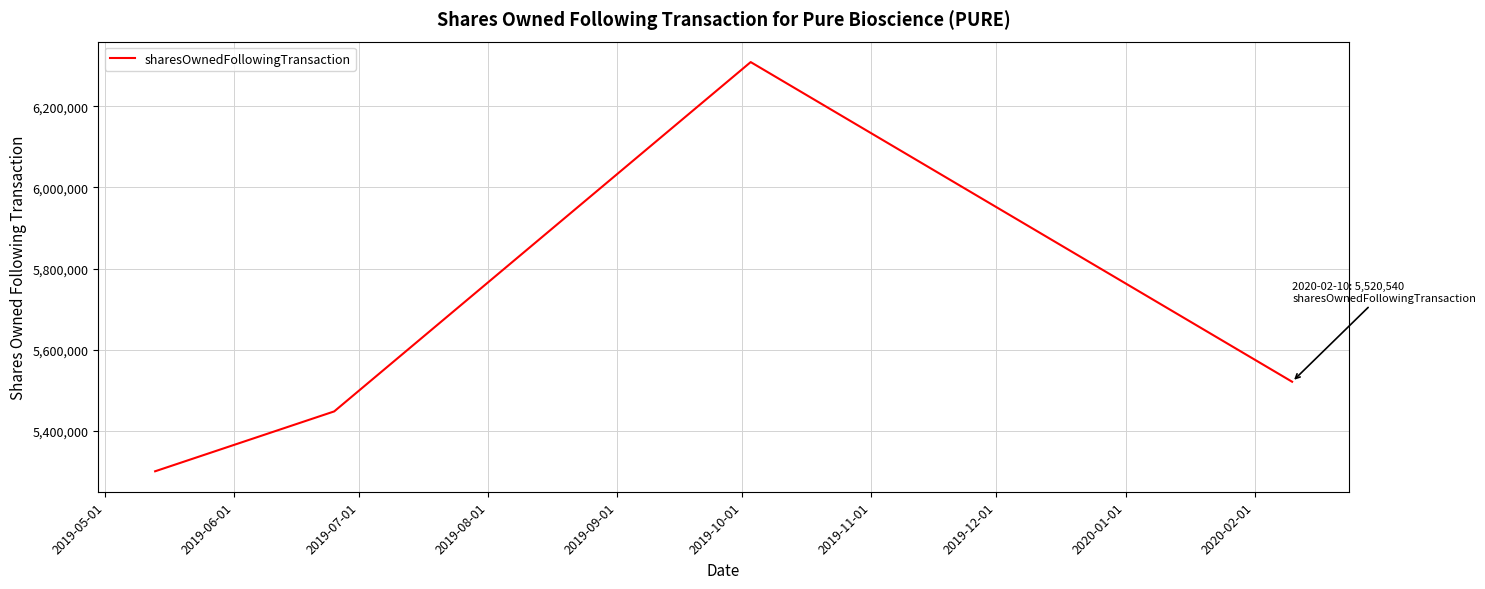

True or false: there are more than 1 points higher than both neighbors.

False